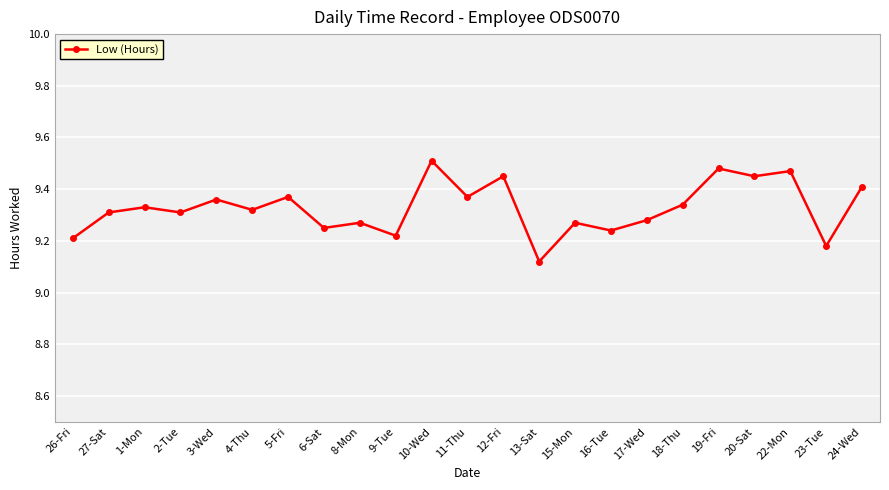

True or false: the data shows 9.5 at 10-Wed.

True